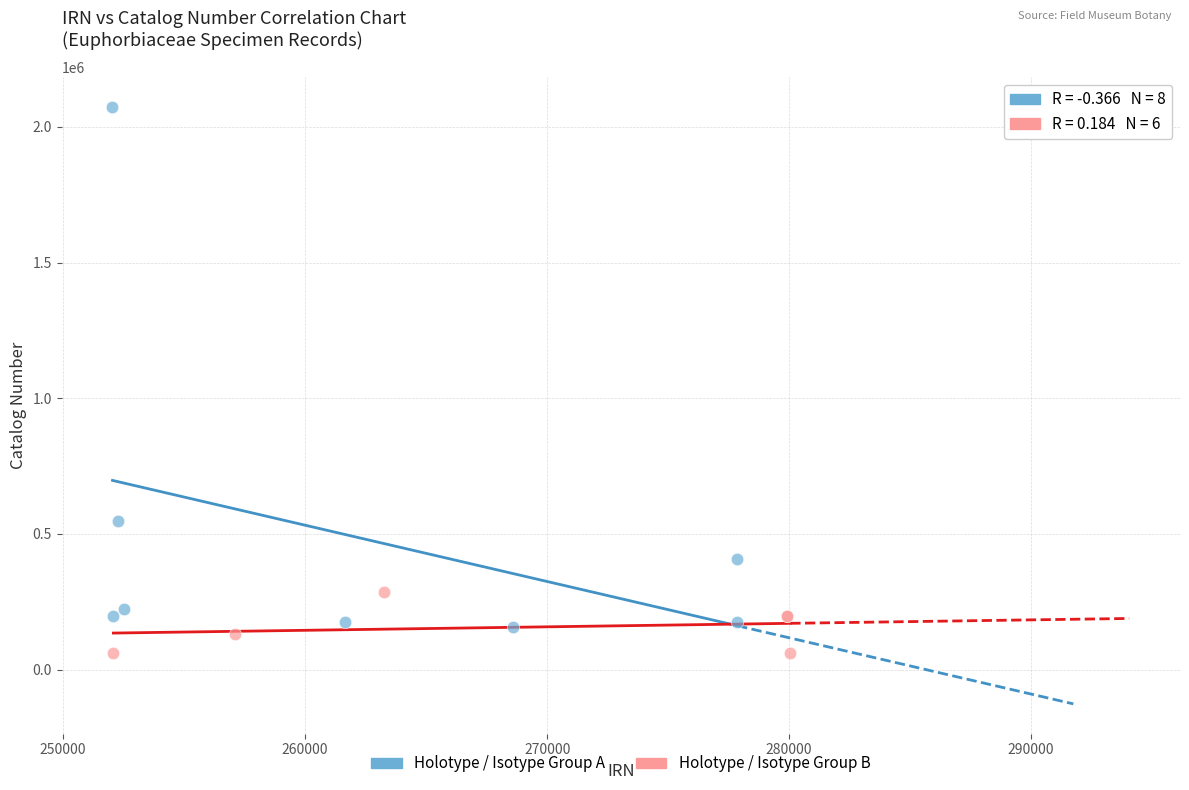

Which series has the largest Y range (max minus min)?

Holotype / Isotype Group A